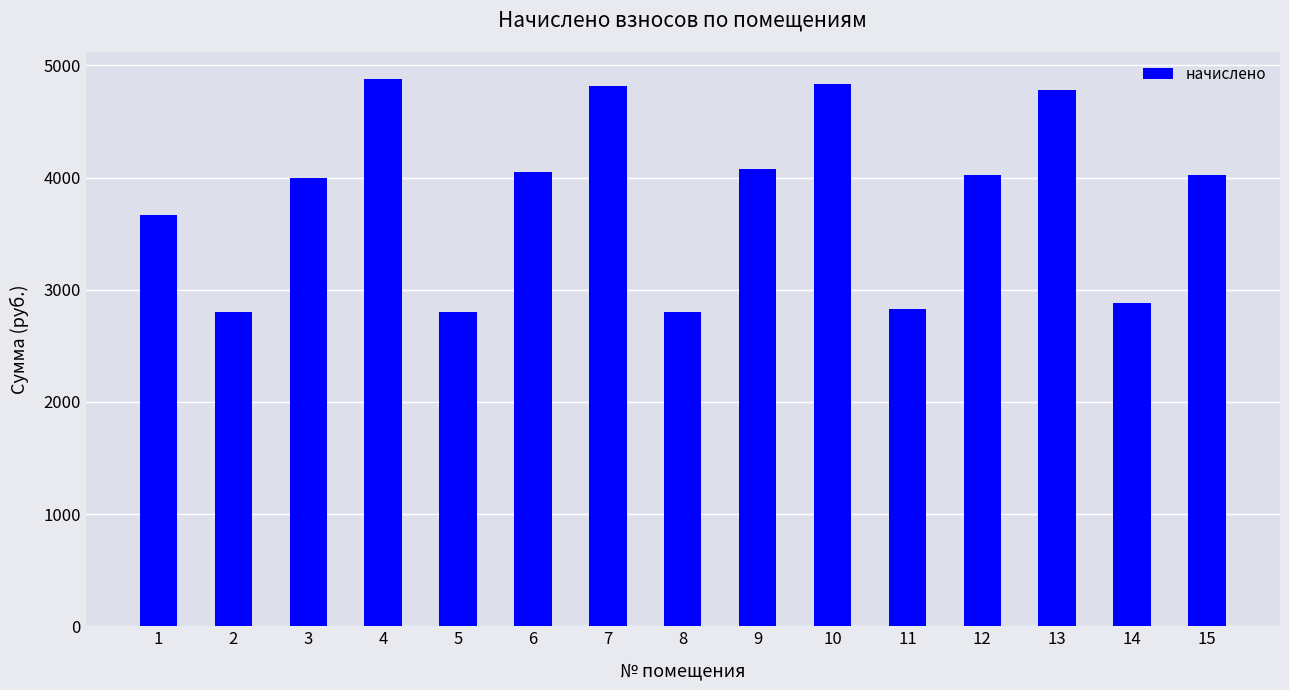

What is the greatest value displayed?

4875.1